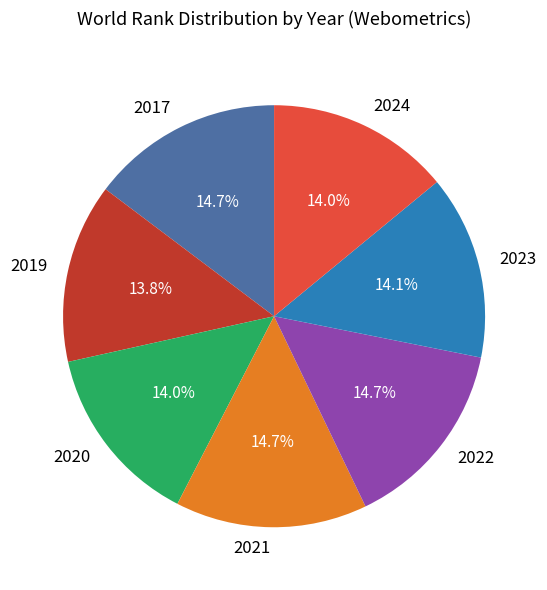

To the nearest percent, what portion does 2024 represent?

14%